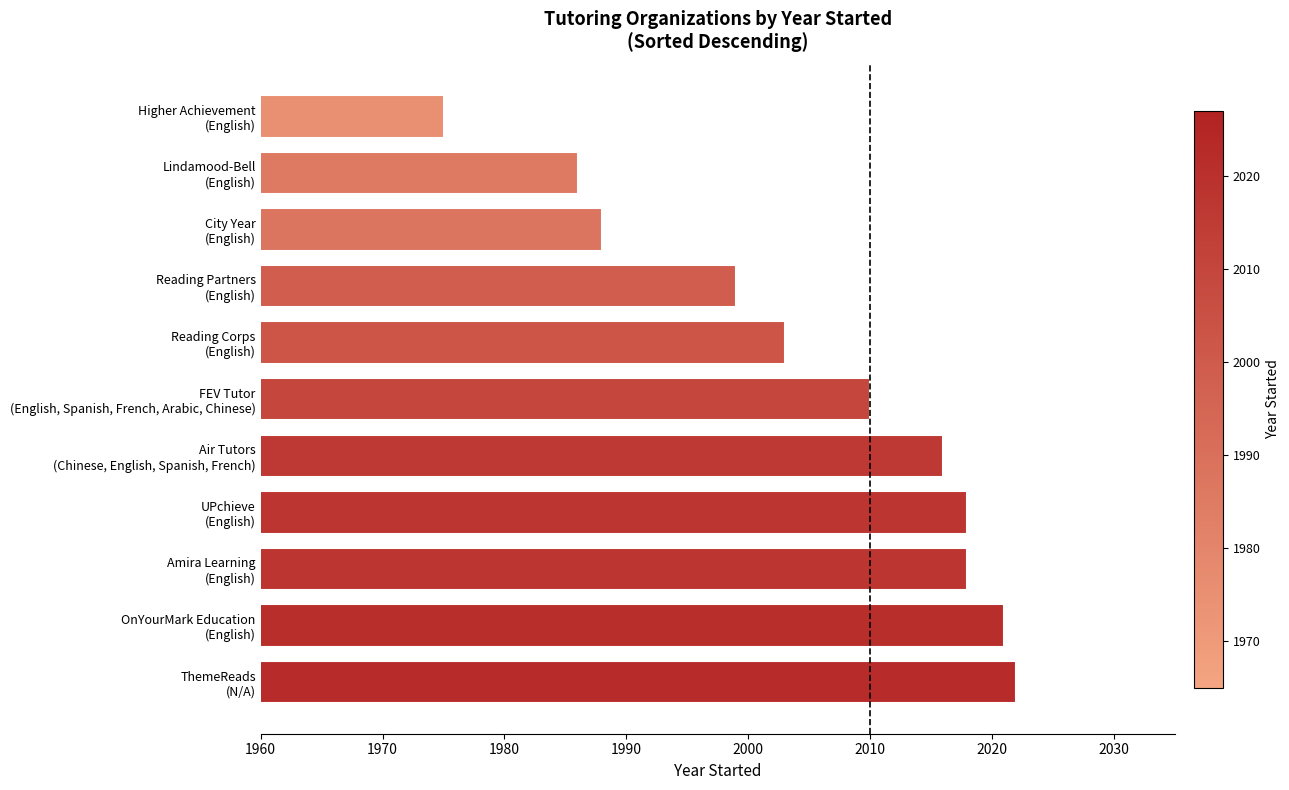

What is the maximum value shown in the chart?

2022